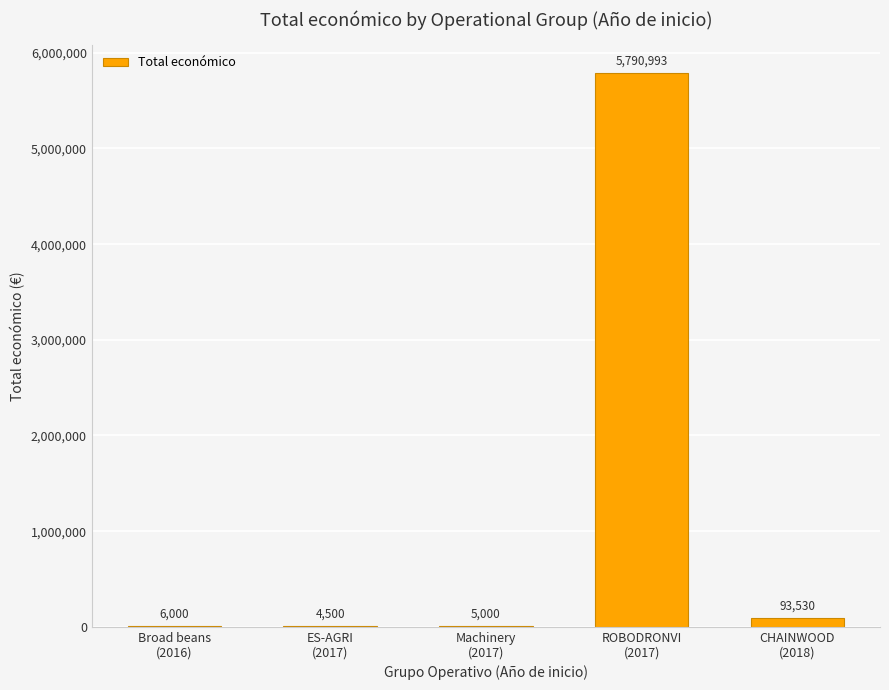

What is the sum of all values?

5900023